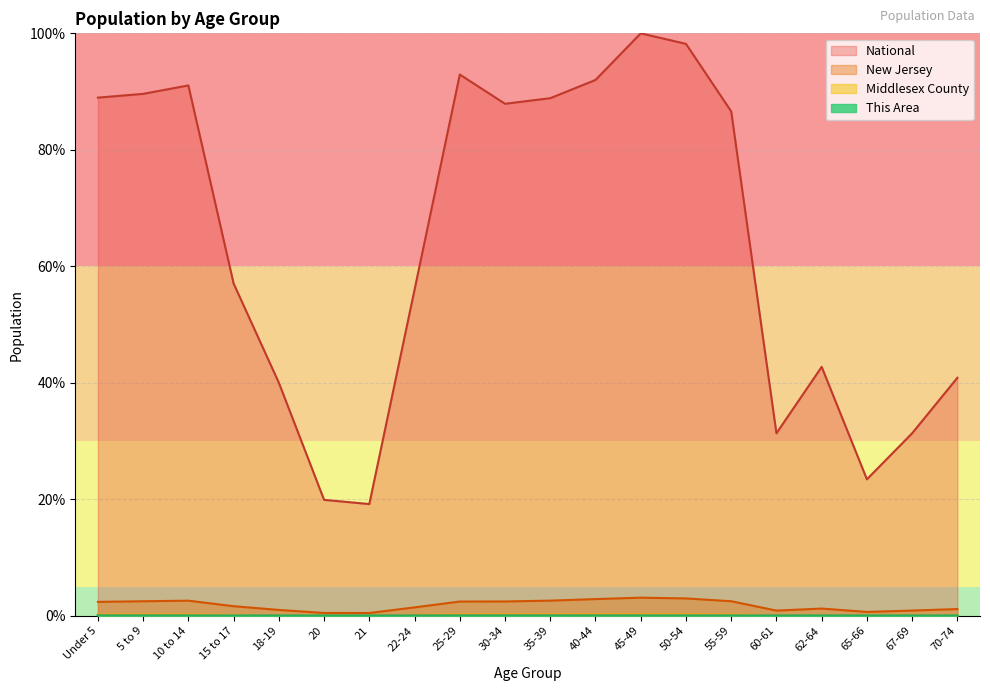

Reading right to left, extract all data points from this chart.

This Area: 70-74=0.0	67-69=0.0	65-66=0.0	62-64=0.0	60-61=0.0	55-59=0.0	50-54=0.0	45-49=0.0	40-44=0.0	35-39=0.0	30-34=0.0	25-29=0.0	22-24=0.0	21=0.0	20=0.0	18-19=0.0	15 to 17=0.0	10 to 14=0.0	5 to 9=0.0	Under 5=0.0
Middlesex County: 70-74=0.1	67-69=0.1	65-66=0.1	62-64=0.1	60-61=0.1	55-59=0.2	50-54=0.3	45-49=0.3	40-44=0.3	35-39=0.3	30-34=0.3	25-29=0.2	22-24=0.1	21=0.1	20=0.1	18-19=0.1	15 to 17=0.1	10 to 14=0.2	5 to 9=0.2	Under 5=0.2
New Jersey: 70-74=1.1	67-69=0.9	65-66=0.7	62-64=1.2	60-61=0.9	55-59=2.5	50-54=3.0	45-49=3.1	40-44=2.9	35-39=2.6	30-34=2.5	25-29=2.4	22-24=1.4	21=0.5	20=0.5	18-19=1.0	15 to 17=1.6	10 to 14=2.6	5 to 9=2.5	Under 5=2.4
National: 70-74=40.9	67-69=31.3	65-66=23.4	62-64=42.7	60-61=31.3	55-59=86.6	50-54=98.2	45-49=100.0	40-44=92.0	35-39=88.9	30-34=87.9	25-29=92.9	22-24=56.0	21=19.2	20=19.9	18-19=40.0	15 to 17=57.0	10 to 14=91.1	5 to 9=89.6	Under 5=89.0